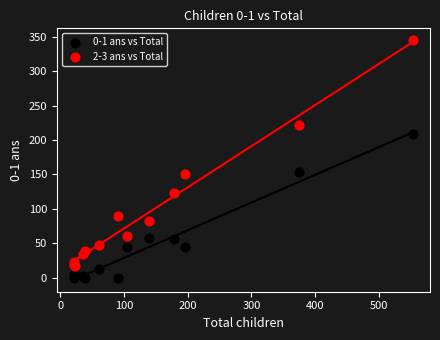

Which series reaches the maximum Y coordinate?

2-3 ans vs Total